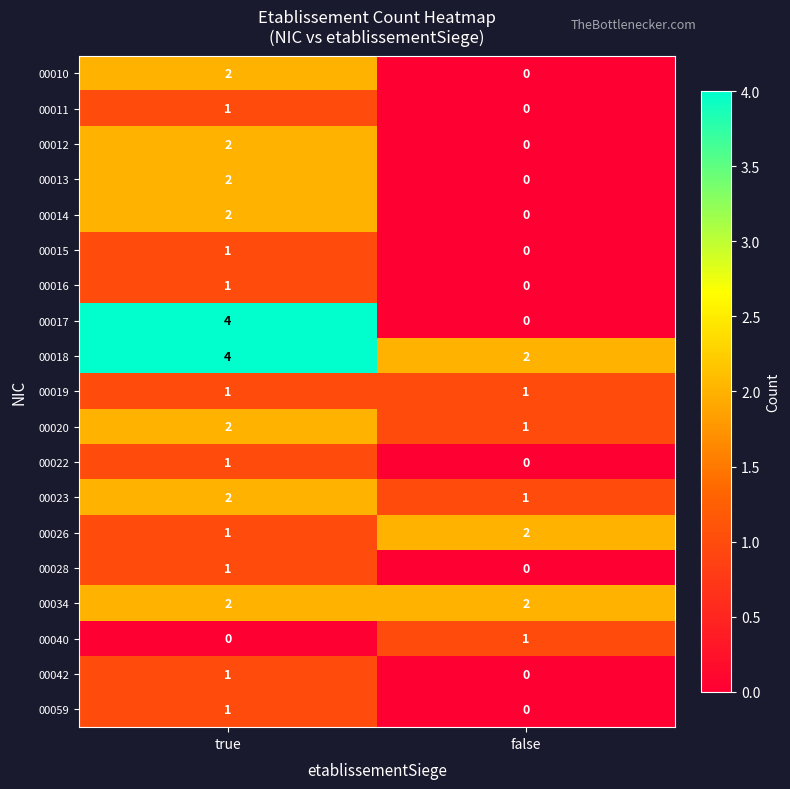

Where is 00011 nearest to the value 0?

false